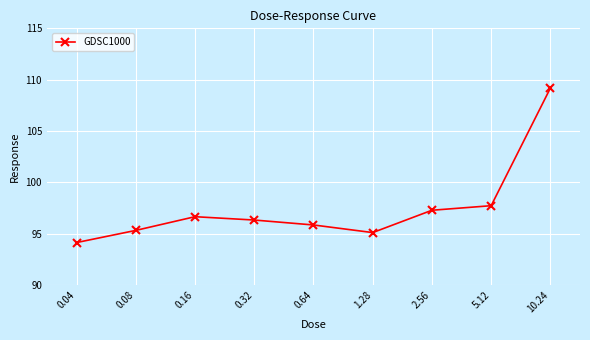

Reading left to right, what are all the values shown in this chart?

94.1	95.3	96.7	96.3	95.9	95.1	97.3	97.7	109.2